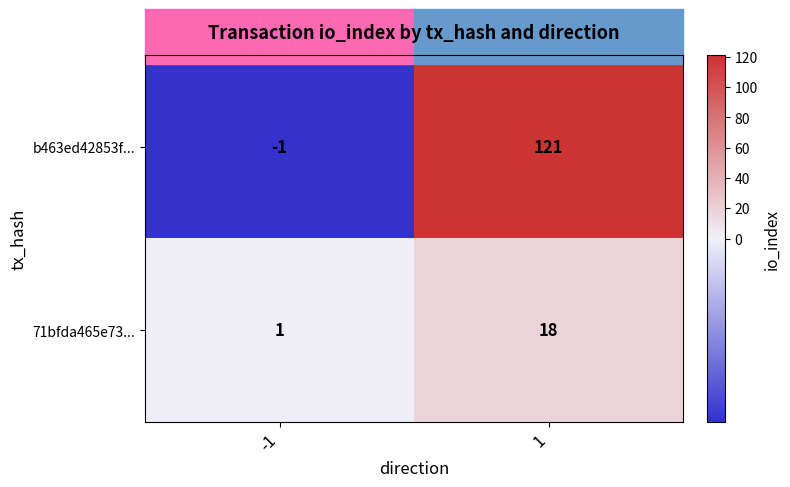

What is the difference between the maximum and minimum values in the 71bfda465e73... series?

17